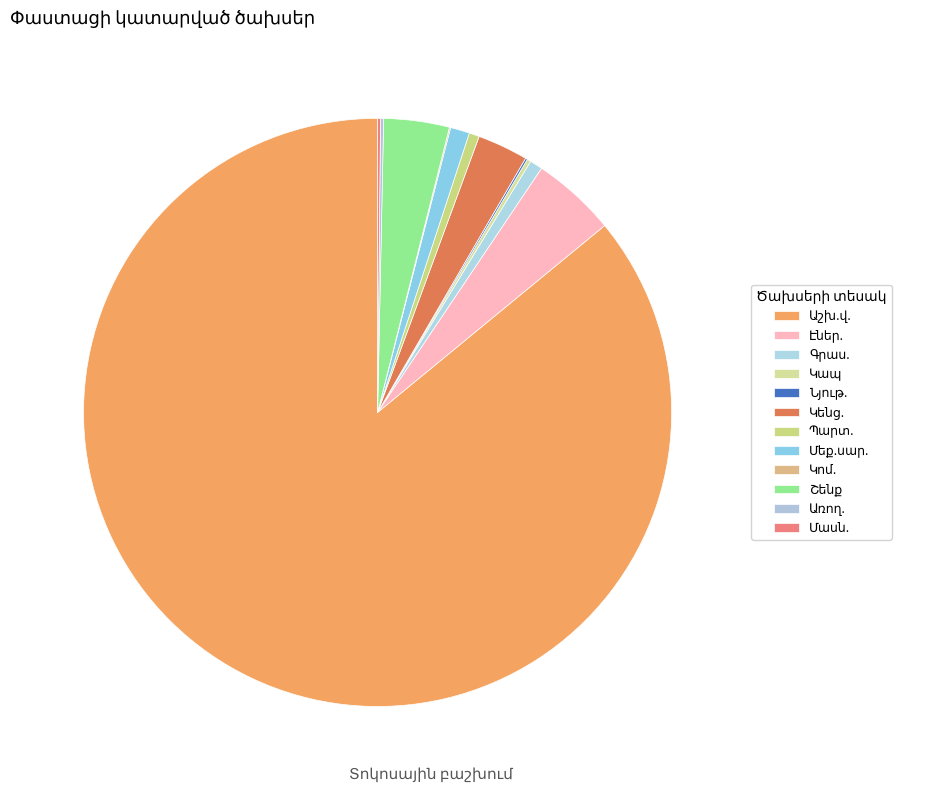

The շենք ընթ.նոր.4251 slice represents 4% of the pie. True or false?

True